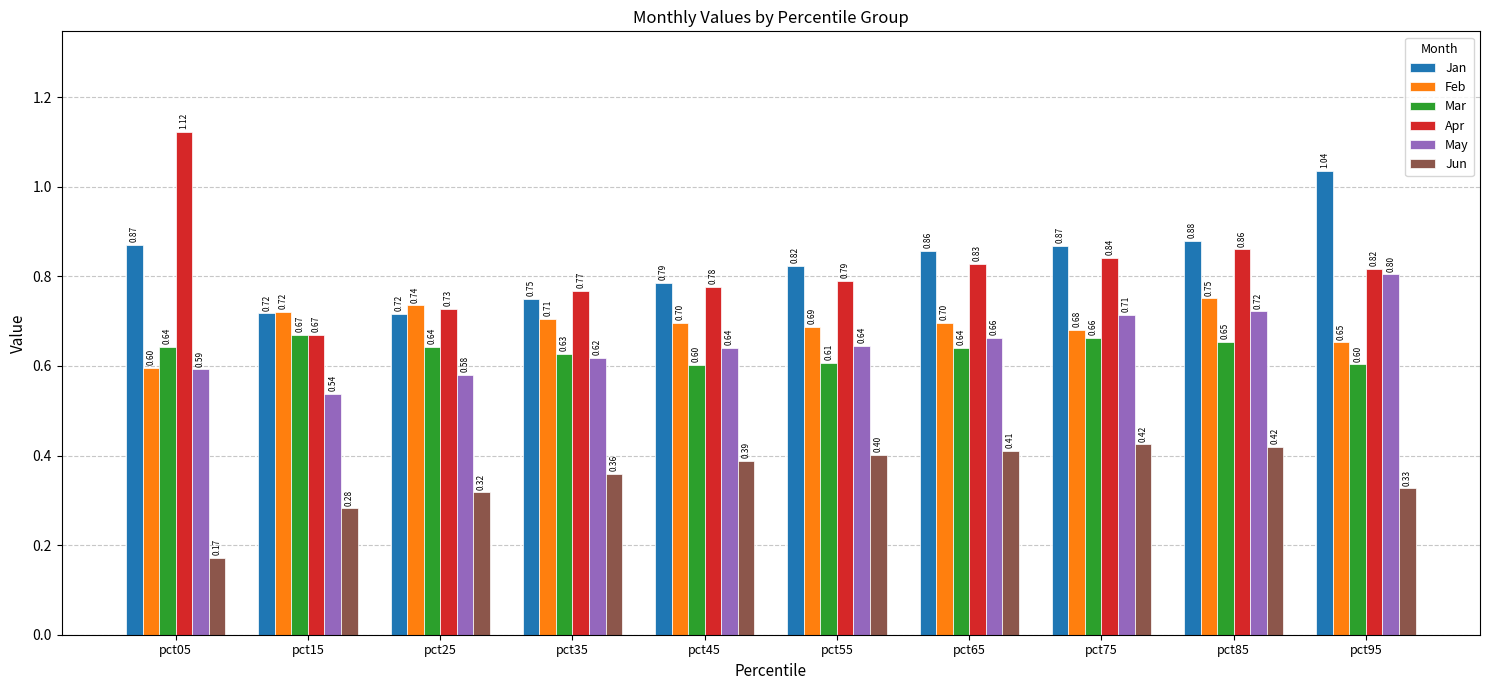

What are all the series names shown in the legend?

Jan, Feb, Mar, Apr, May, Jun